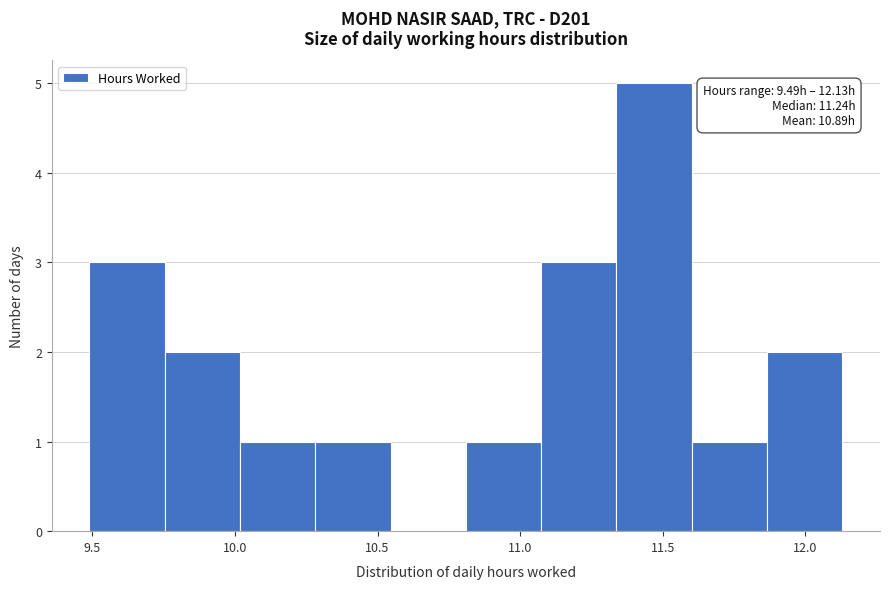

Which range on the x-axis has the tallest bar?

11.35 to 11.60